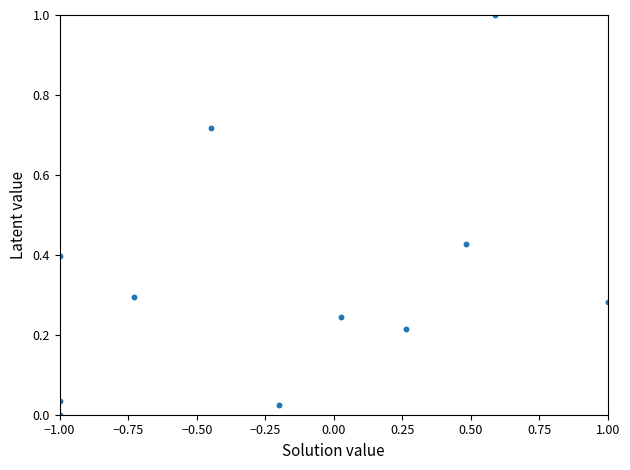

What is the range of Y values (max minus min)?

1.0